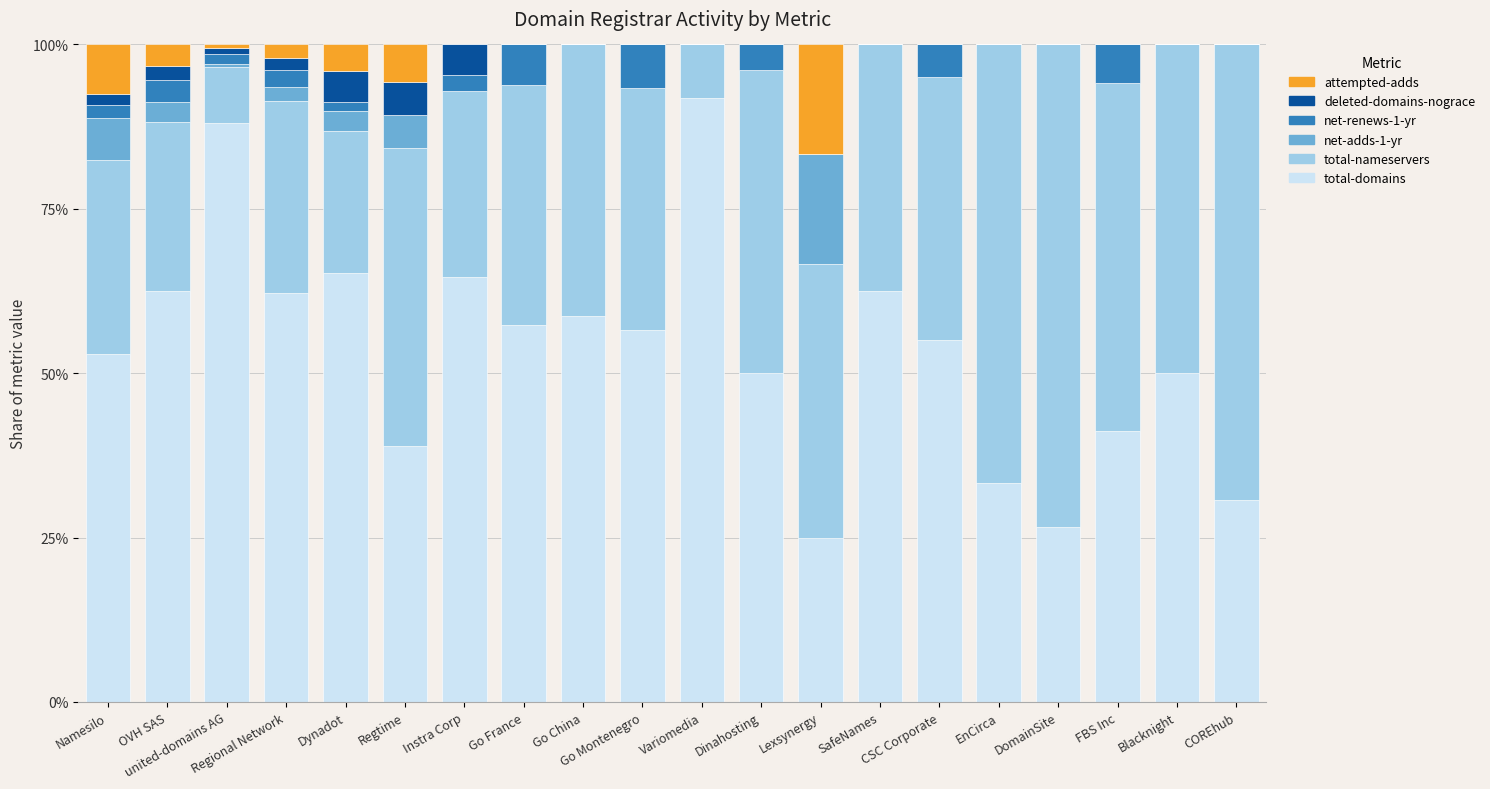

How many distinct data groups are displayed?

6